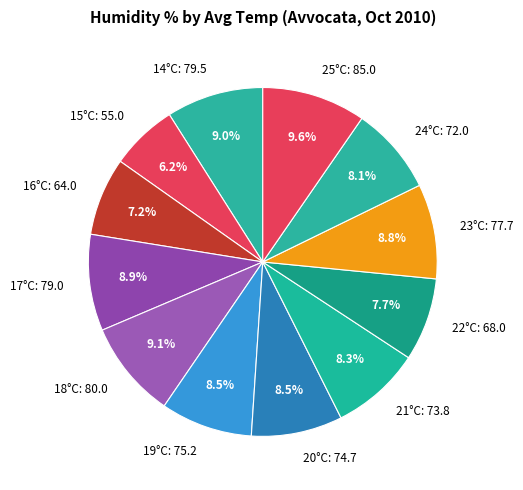

Does any single category account for the majority?

No